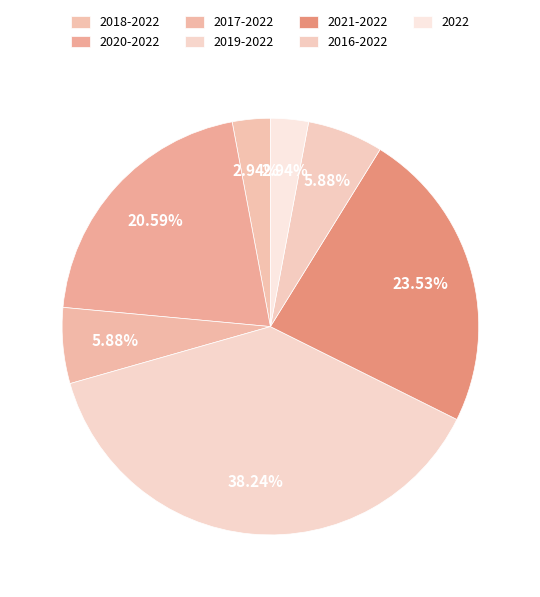

True or false: 2016-2022 accounts for 21% of the total.

False